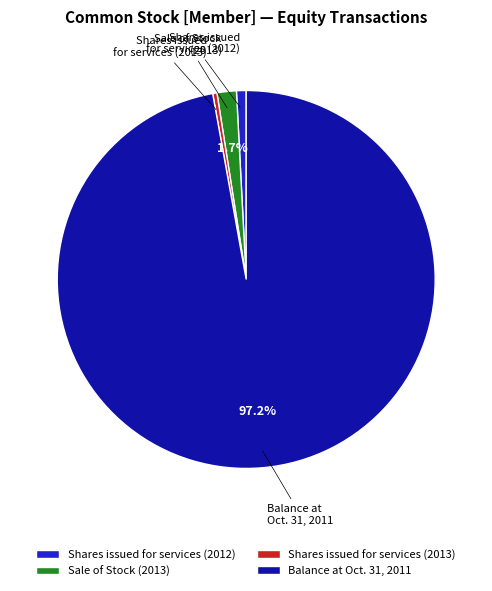

To the nearest percent, what is the combined percentage of Shares issued for services (2012) and Sale of Stock (2013)?

2%